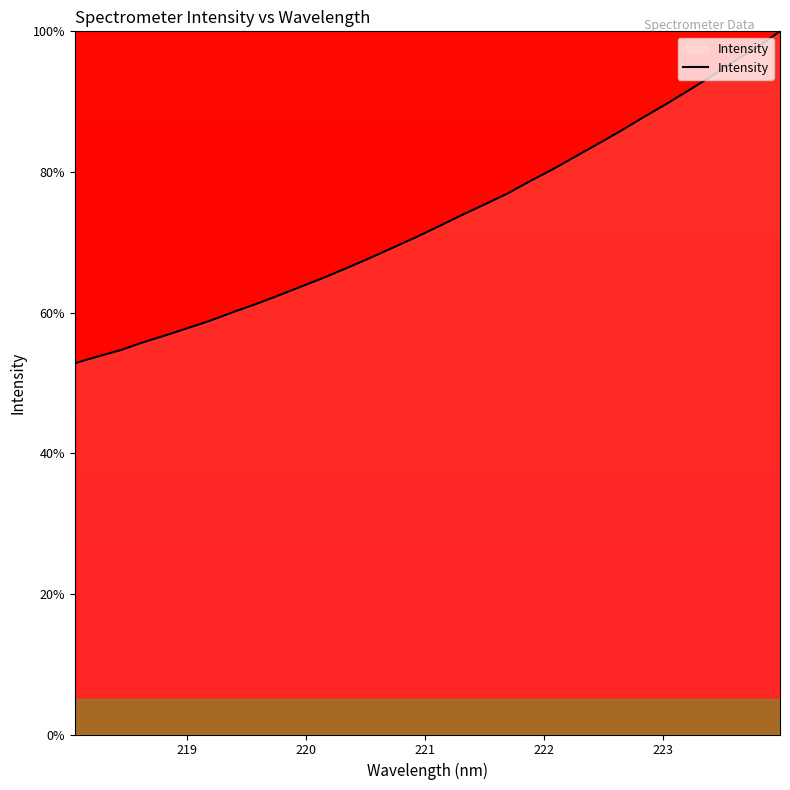

True or false: there are more than 1 points higher than both neighbors.

False